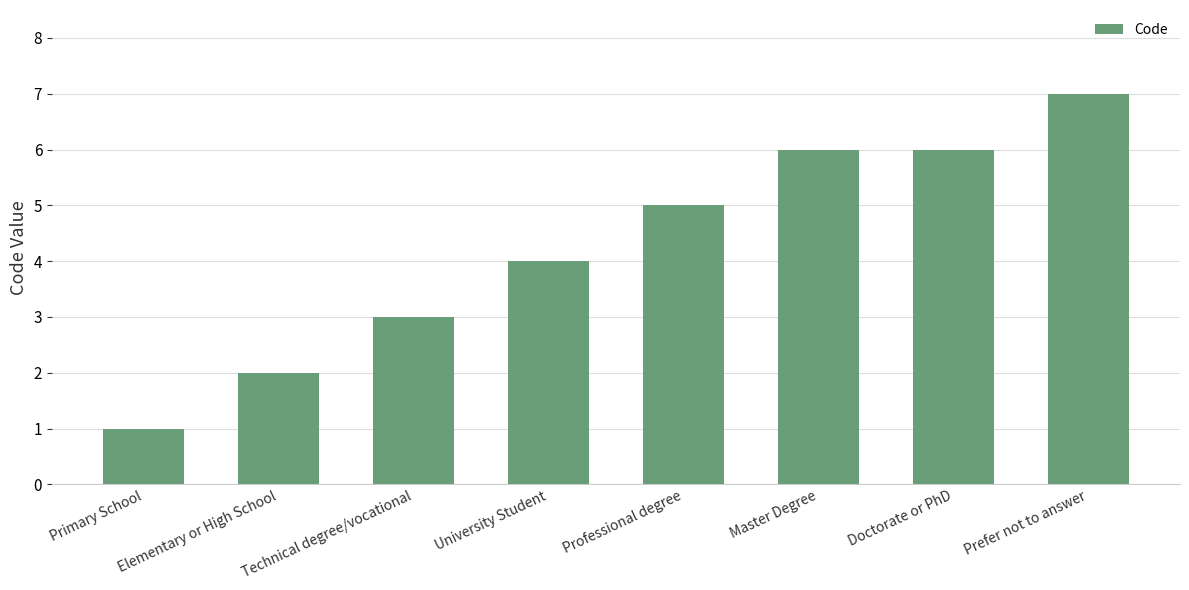

Reading left to right, what are all the values shown in this chart?

1	2	3	4	5	6	6	7